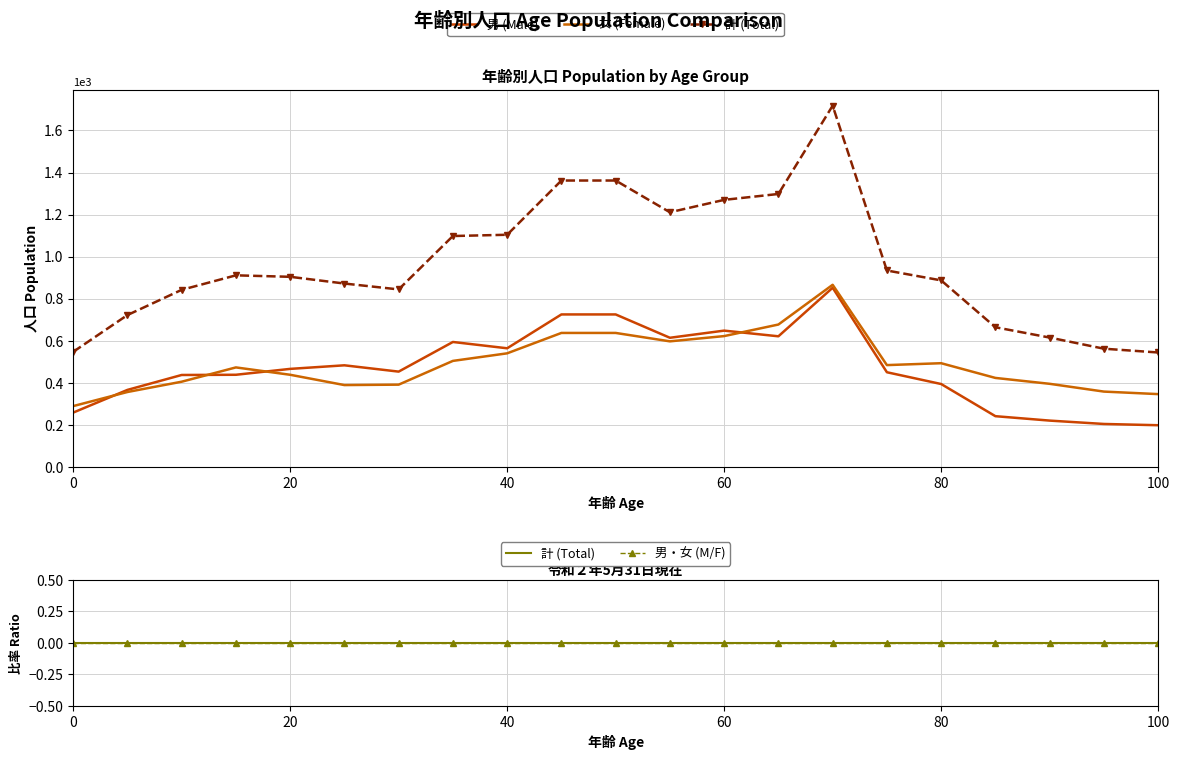

Is the value of 女 (Female) at 20 greater than the value of 男 (Male) at 15?

No